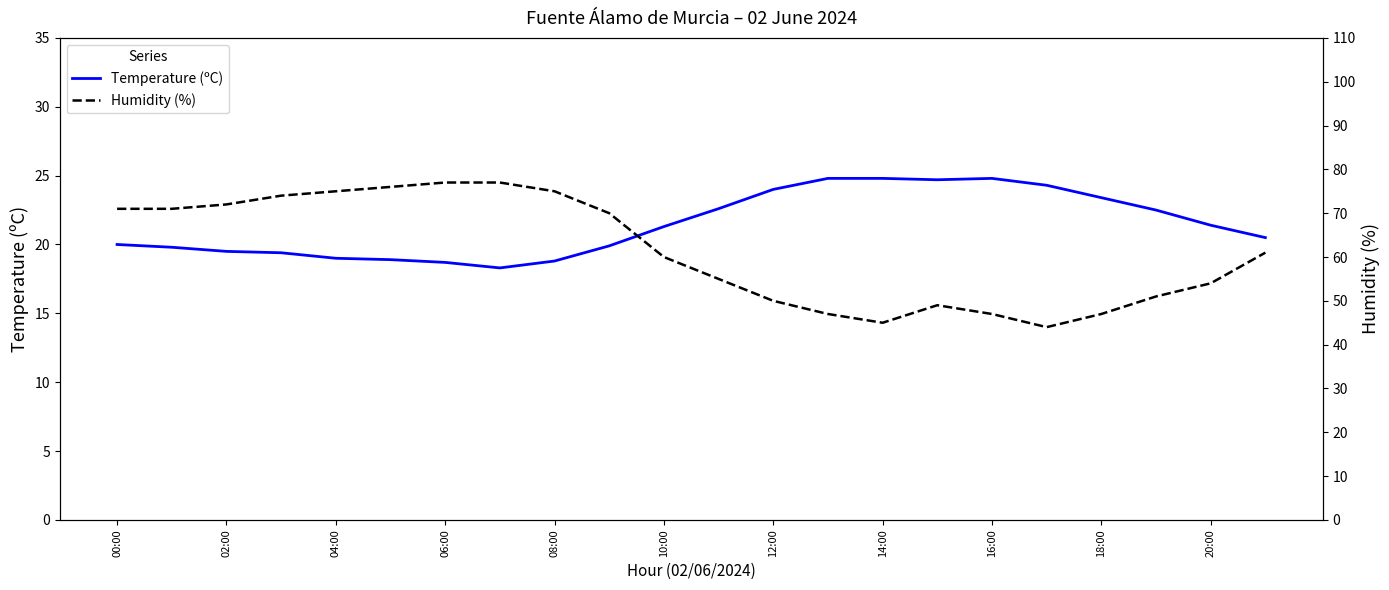

The Temperature (ºC) series shows 21.3 at 10:00. True or false?

True